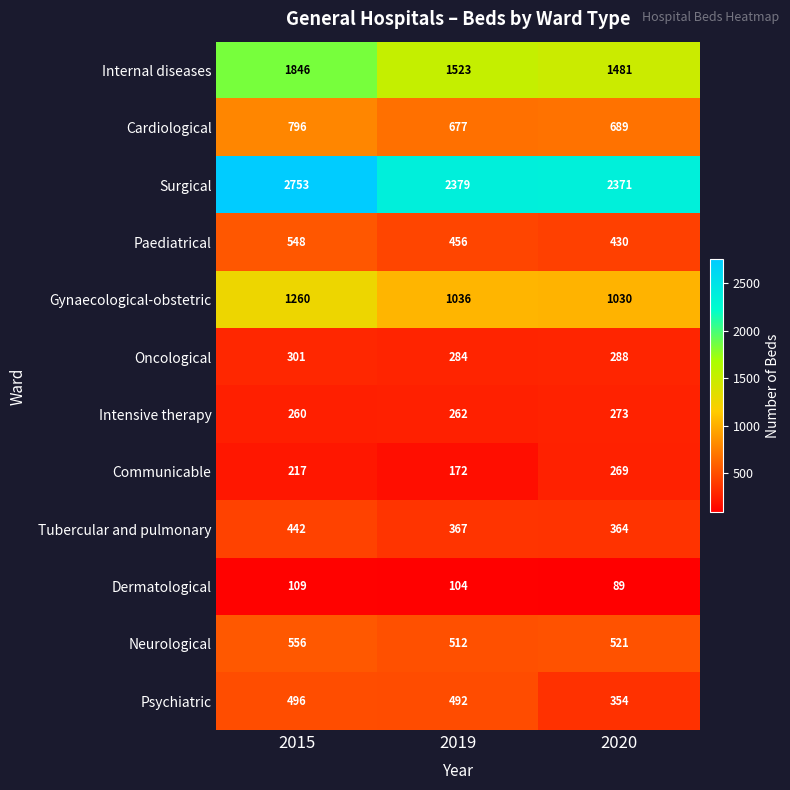

At which category is the sum across all series the highest?

2015